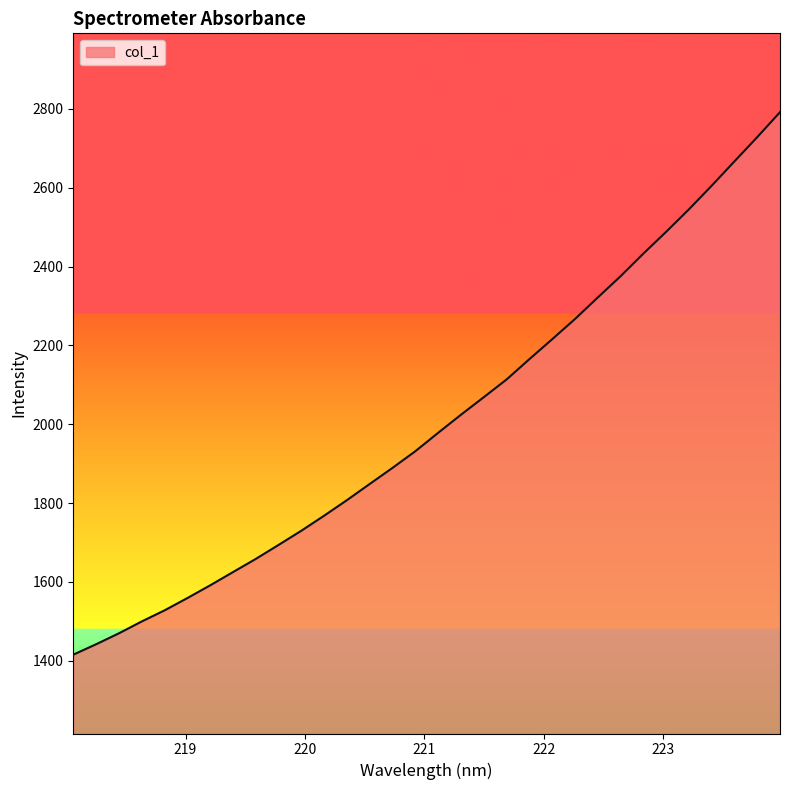

How many values are below 1978?

16